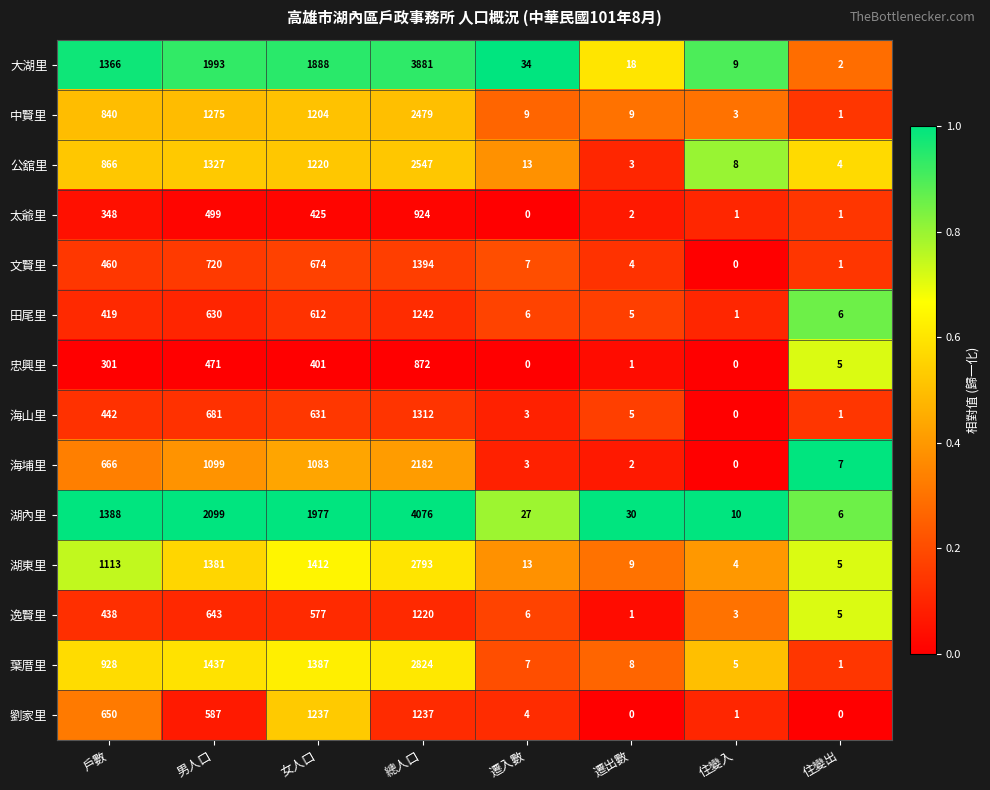

Rank the series at 戶數 from lowest to highest value.

忠興里, 太爺里, 田尾里, 逸賢里, 海山里, 文賢里, 劉家里, 海埔里, 中賢里, 公舘里, 葉厝里, 湖東里, 大湖里, 湖內里